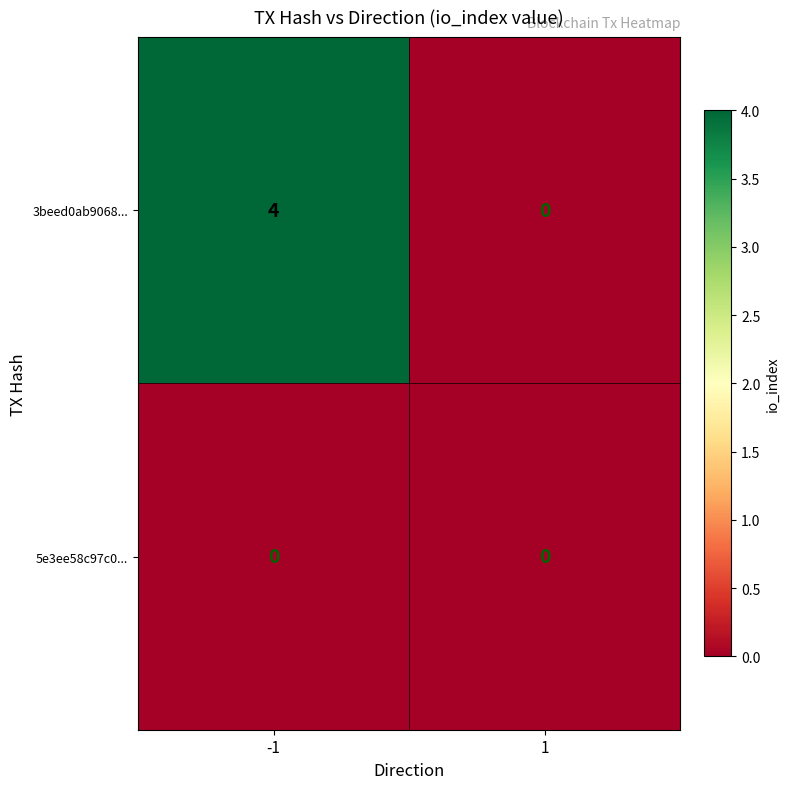

What is the difference between the highest and lowest values at -1?

4